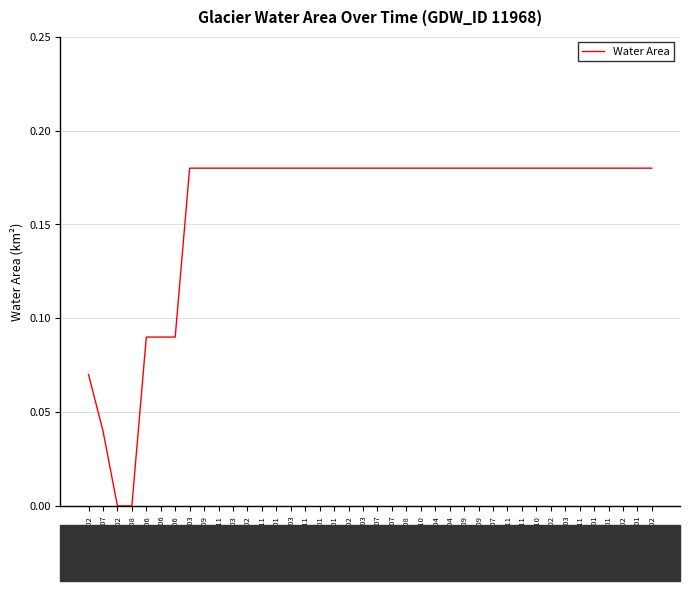

What is the change in value from 1991_07 to 2006_02?

+0.1